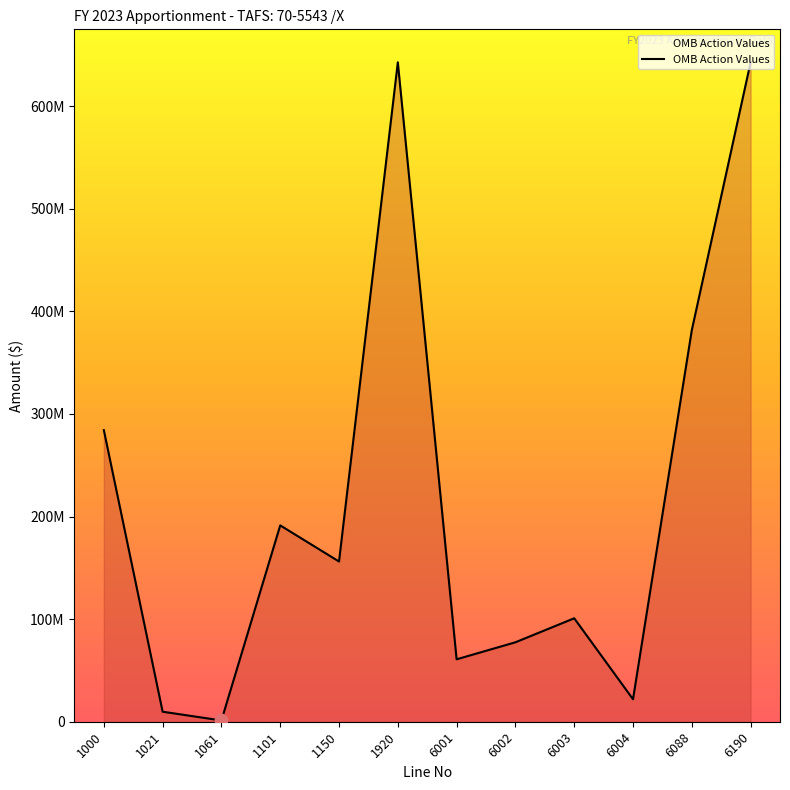

Which has a higher value, 6001 or 6190?

6190